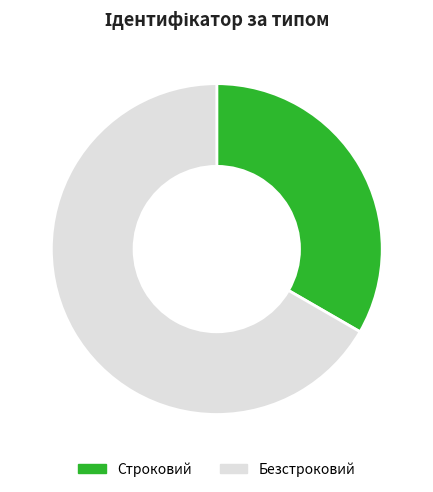

To the nearest percent, what percentage of the pie is Строковий?

33%